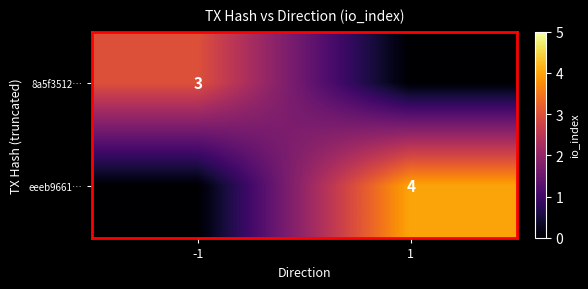

The 8a5f3512… series shows 3 at -1. True or false?

True